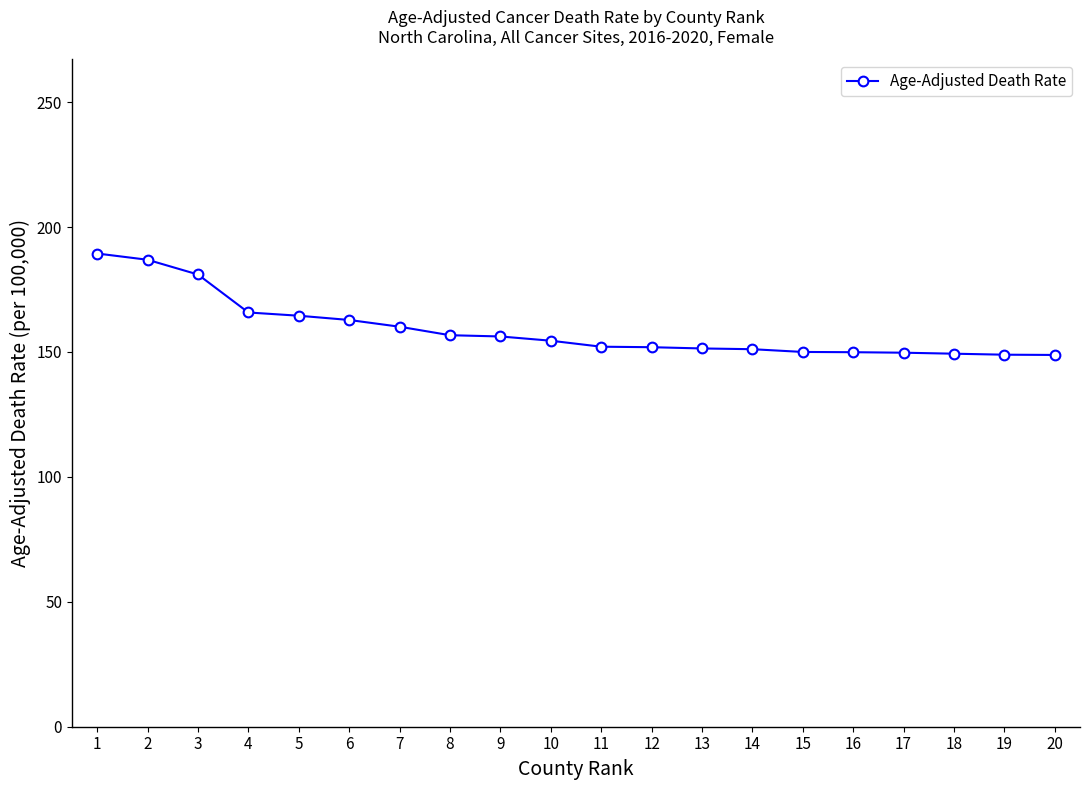

What is the approximate value at 13?

151.4